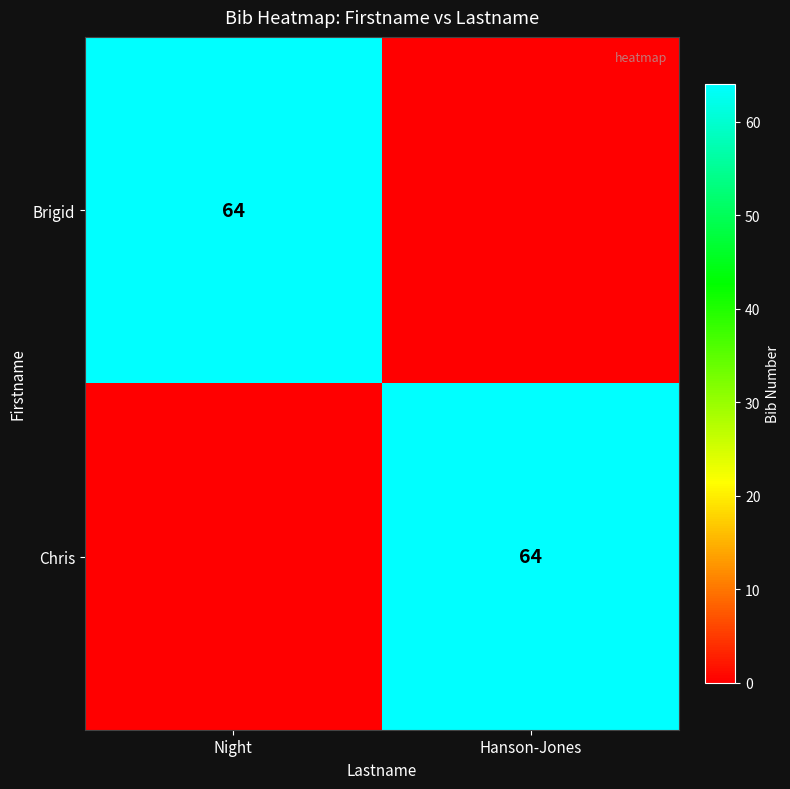

At which category does the chart reach its peak across all series?

Night